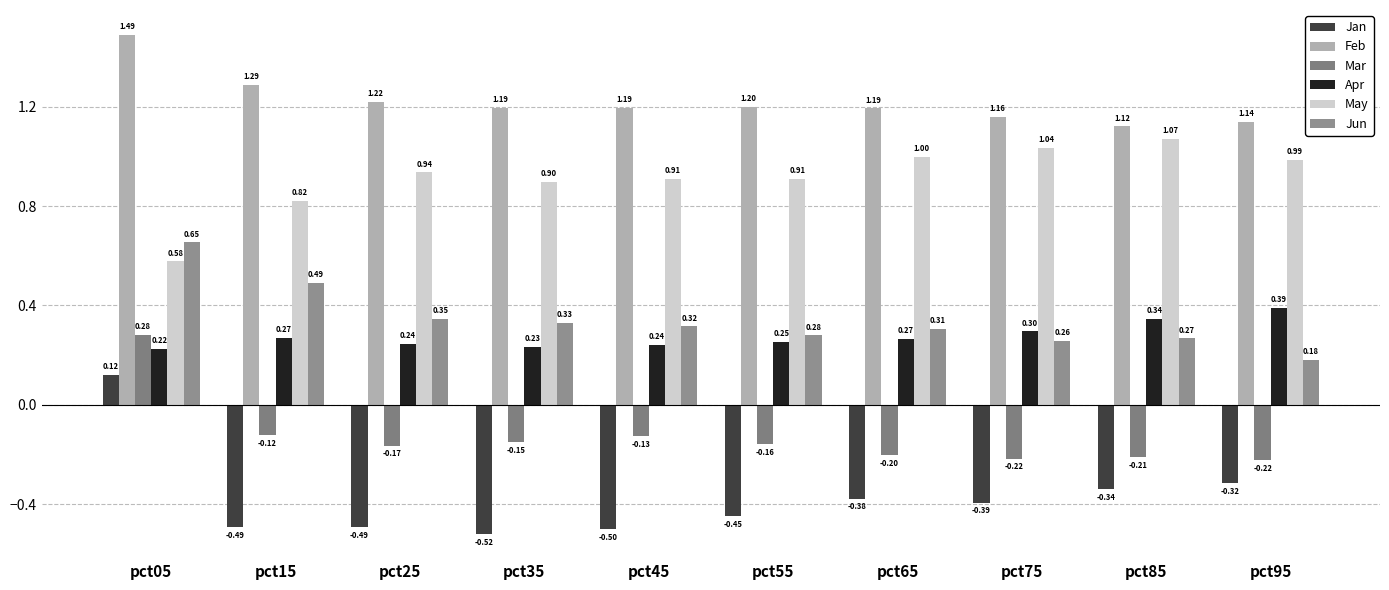

How many bars are there in each group?

6